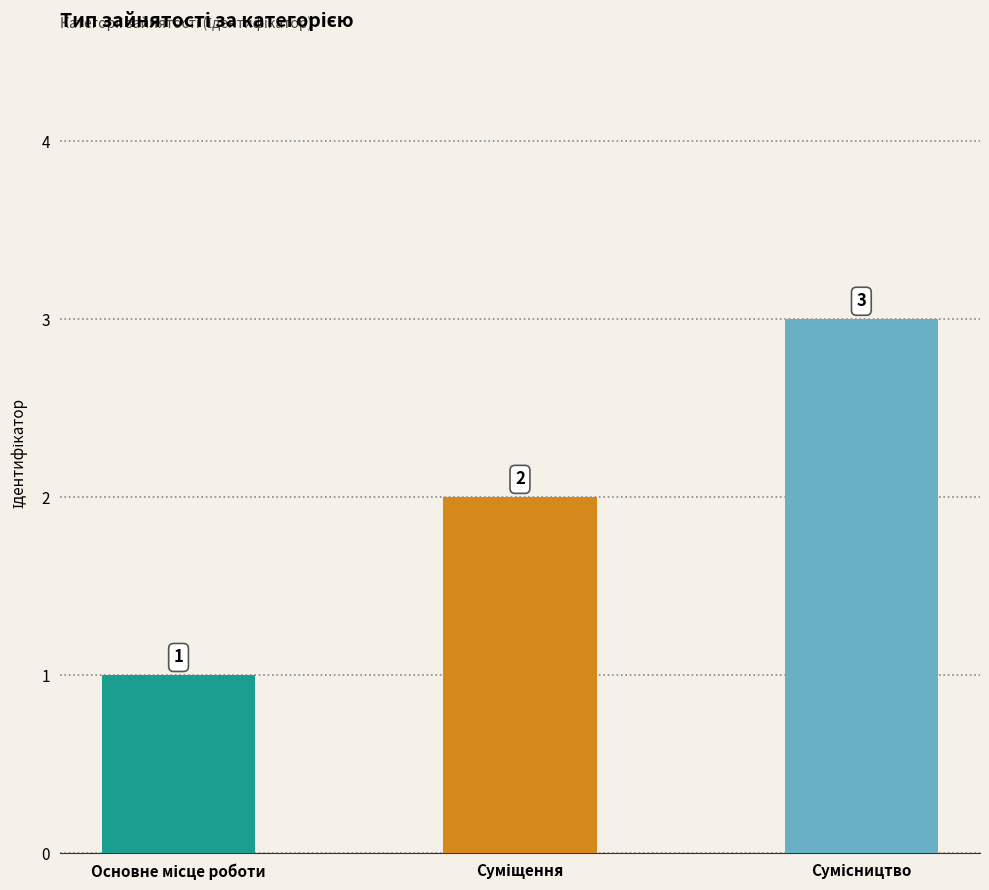

What is the greatest value displayed?

3